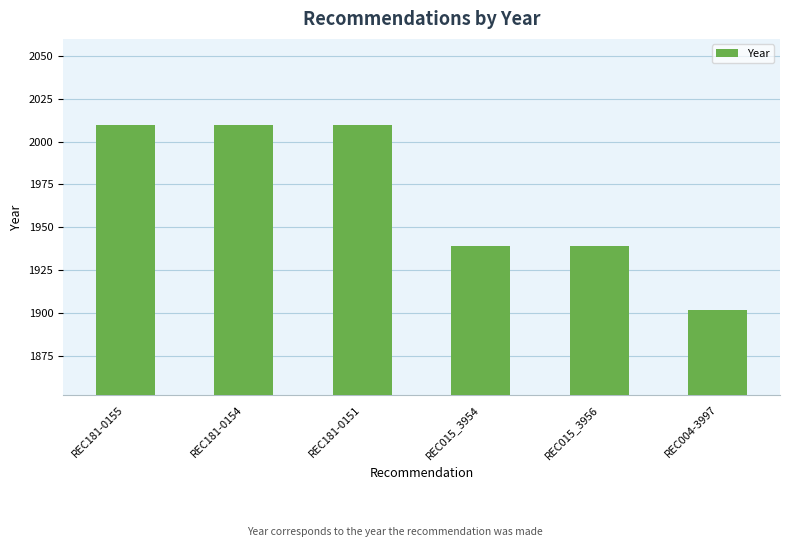

What is the change in value from REC181-0155 to REC015_3956?

-71